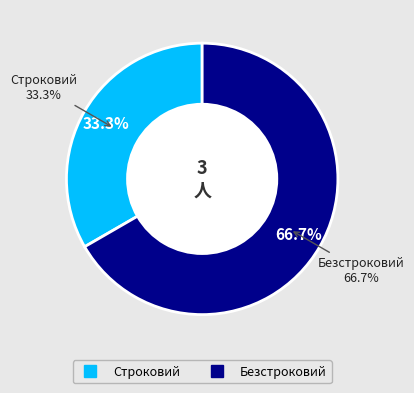

To the nearest percent, what is the difference between the largest and smallest slice percentages?

33%